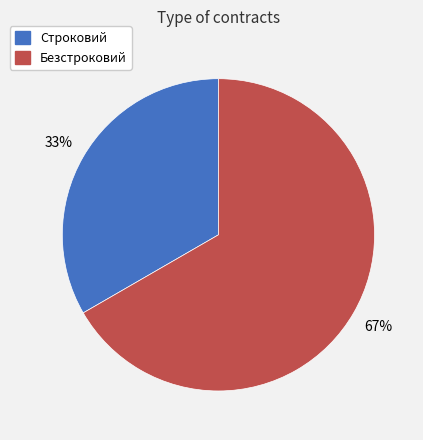

How many slices are in this pie chart?

2